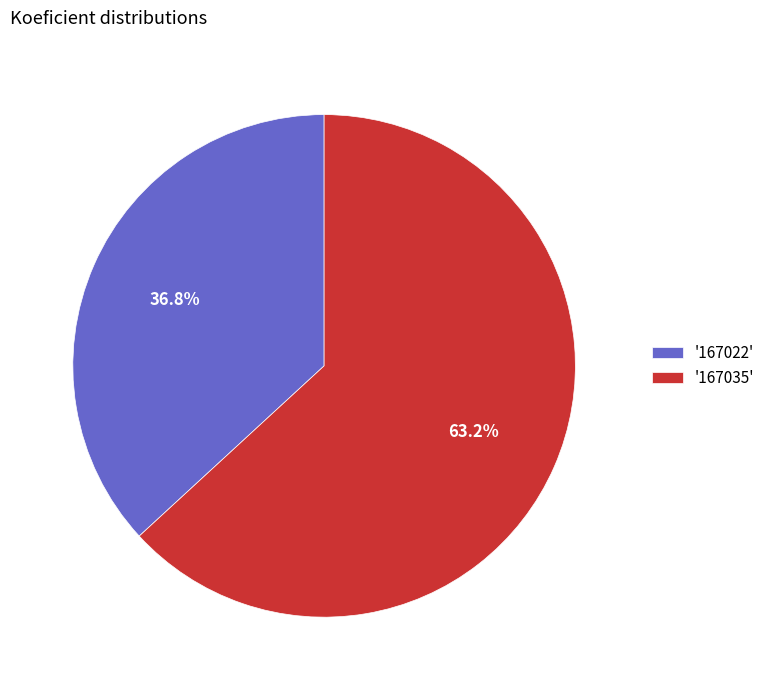

What is the largest slice in the pie chart?

'167035'